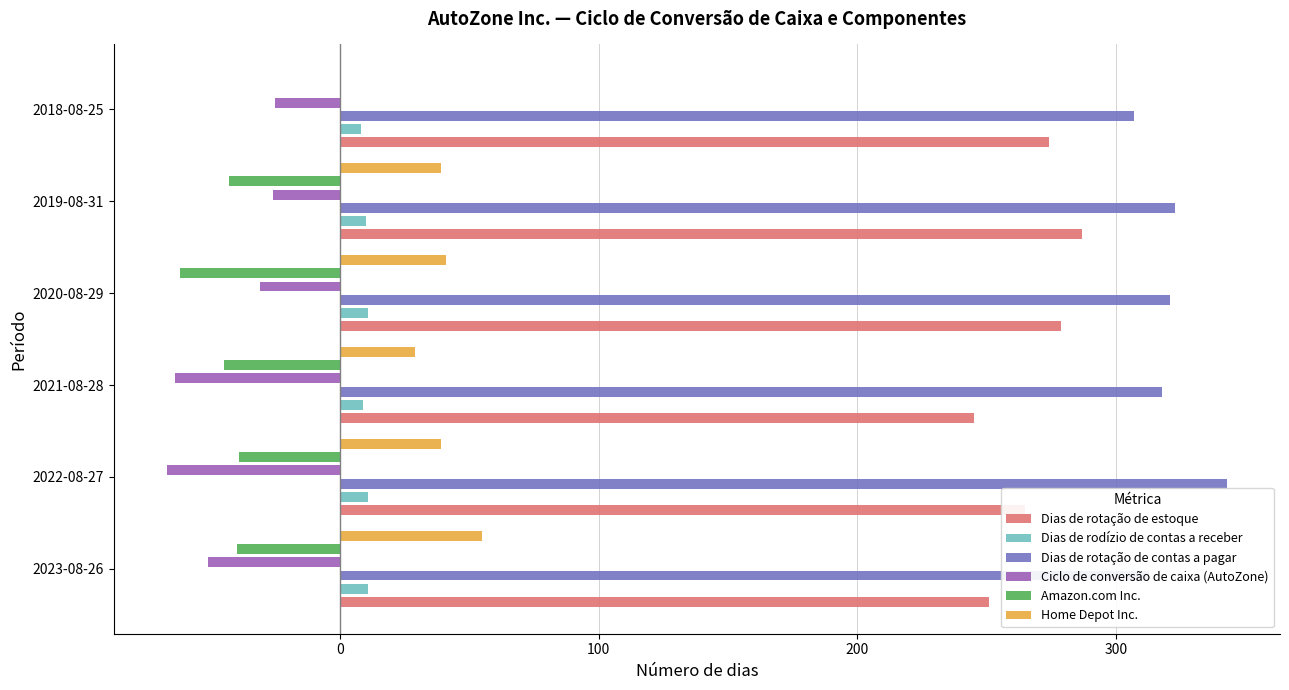

How many groups of bars are there?

6